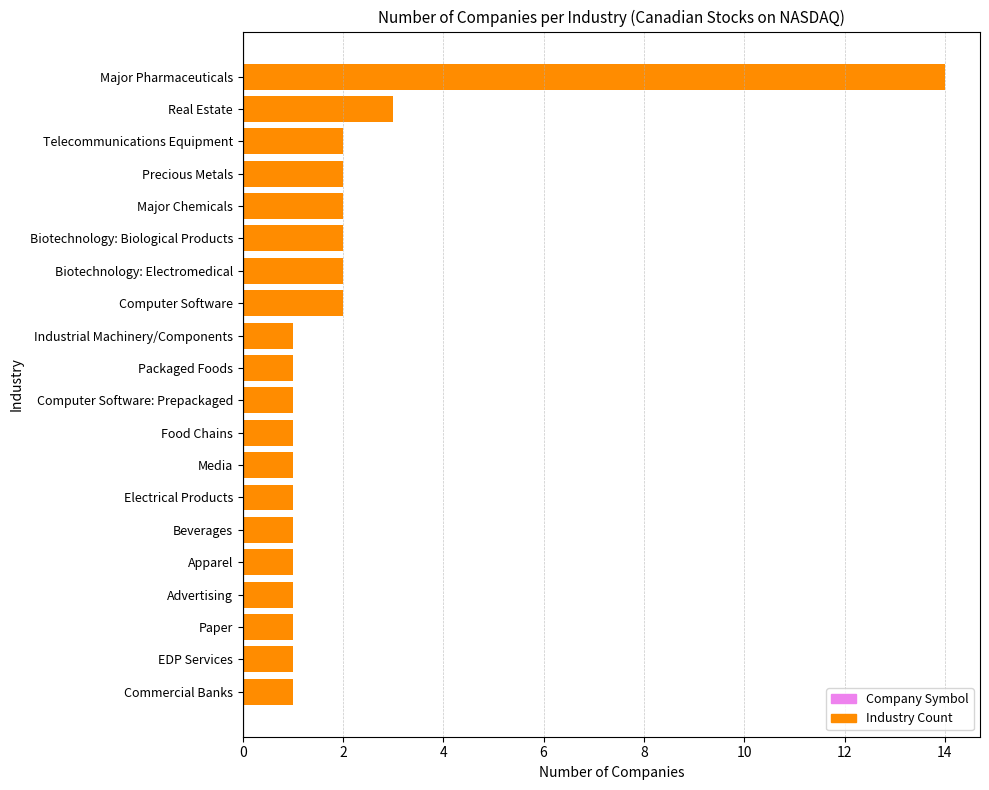

What is the value of the 18th bar from the top?

1